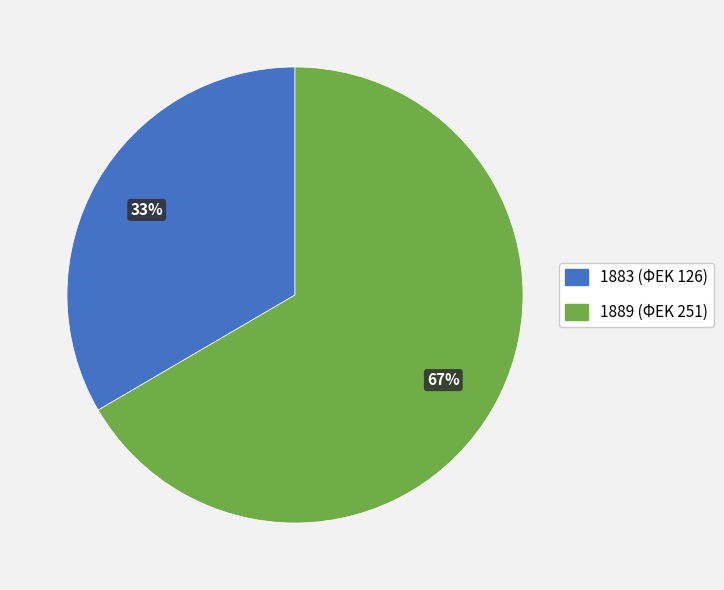

To the nearest percent, what is the combined percentage of 1883 and 1889?

100%